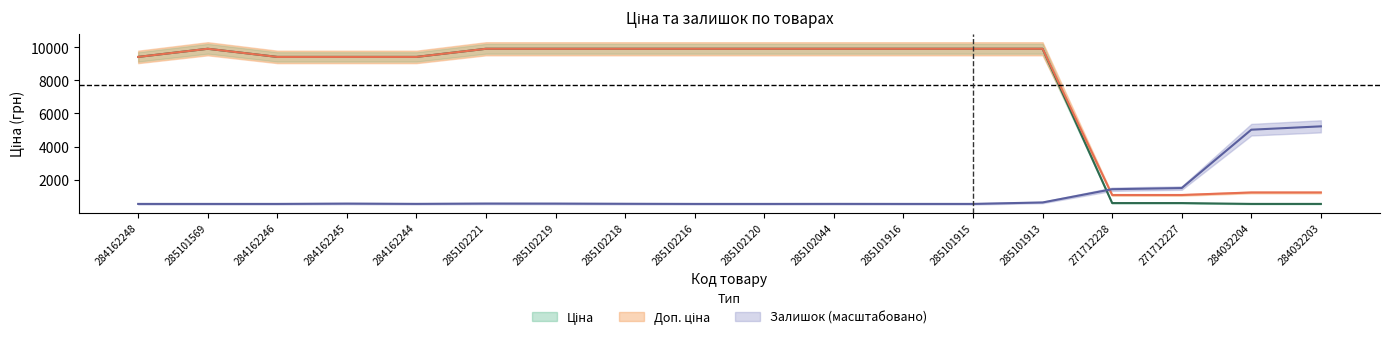

Which series has the largest total across all categories?

Доп. ціна